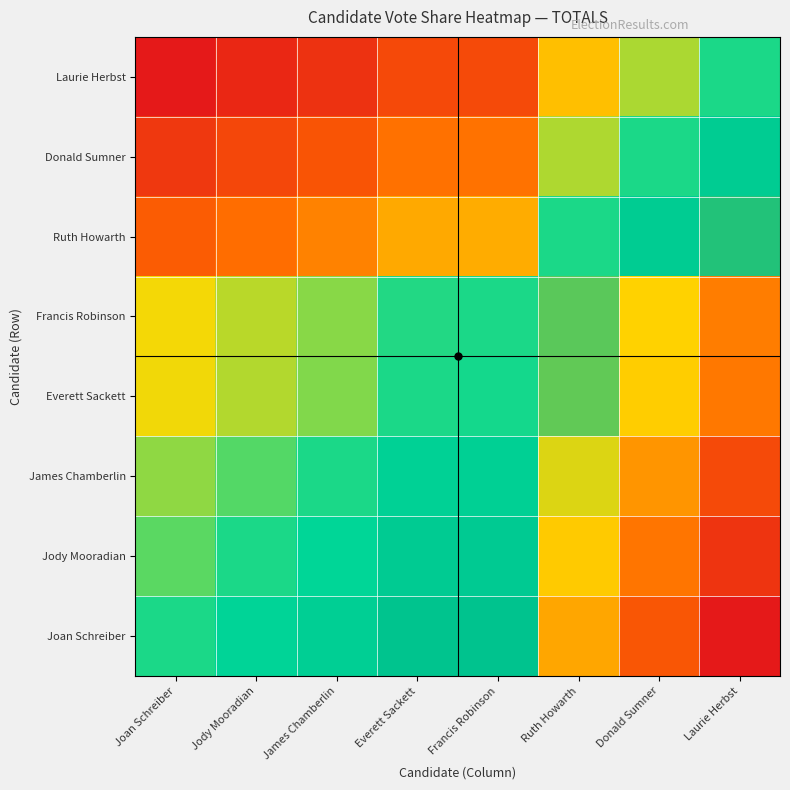

List the series in order of their peak value, highest first.

Joan Schreiber, Jody Mooradian, James Chamberlin, Everett Sackett, Francis Robinson, Ruth Howarth, Donald Sumner, Laurie Herbst